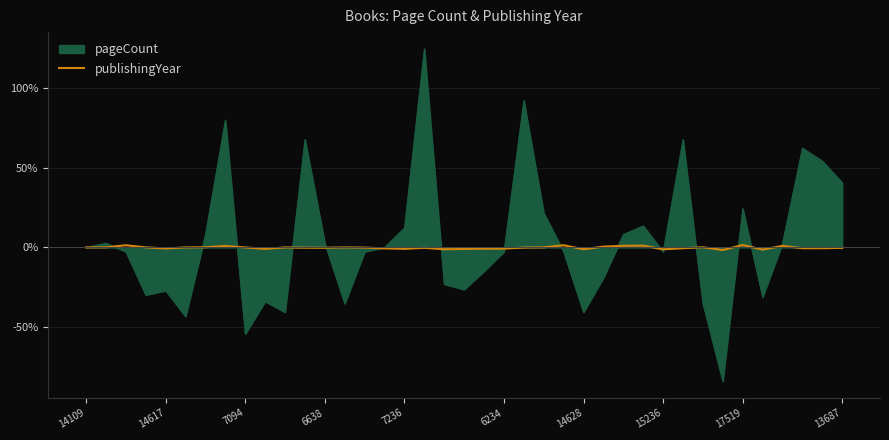

Does the chart display data point markers on the line(s)?

No